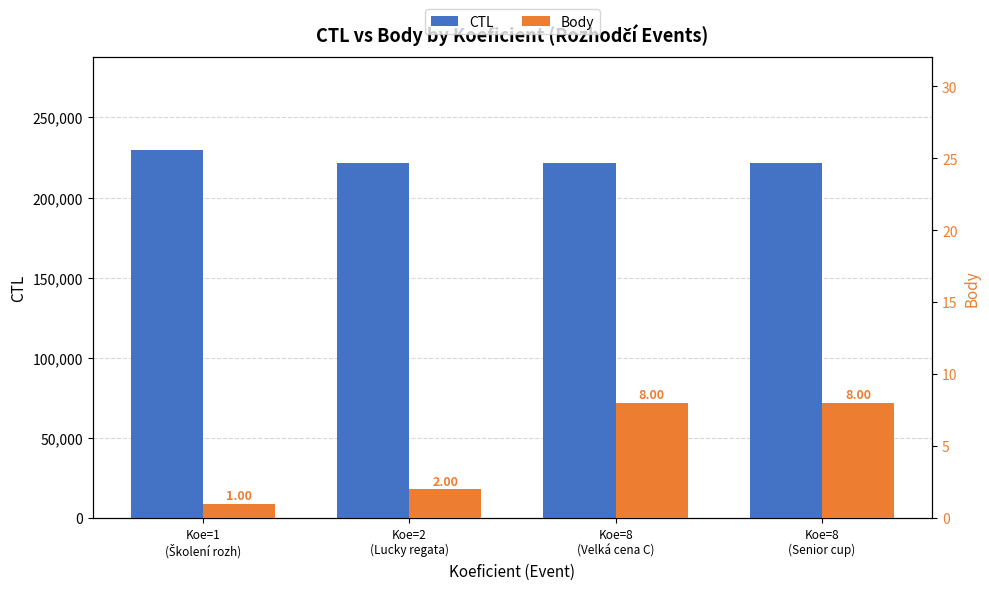

What is the average value of the Body series?

5